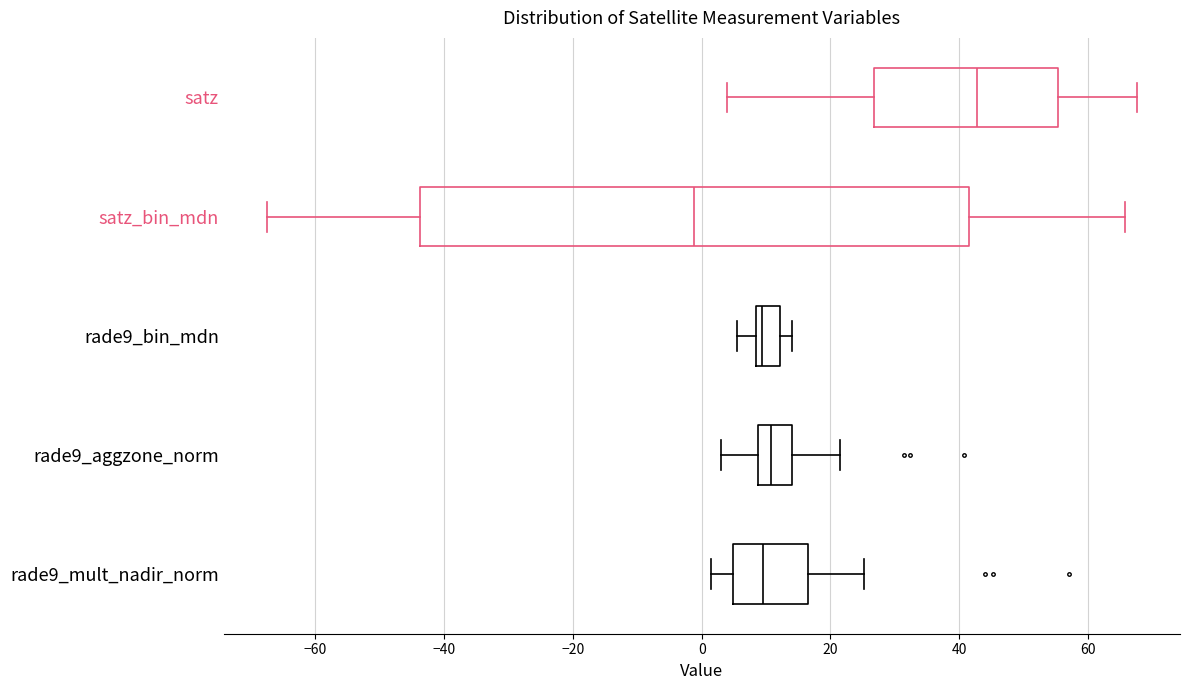

Where is the right edge of the box for satz on the x-axis? The values are not printed on the chart, so give them approximately, as read against the axis.

56